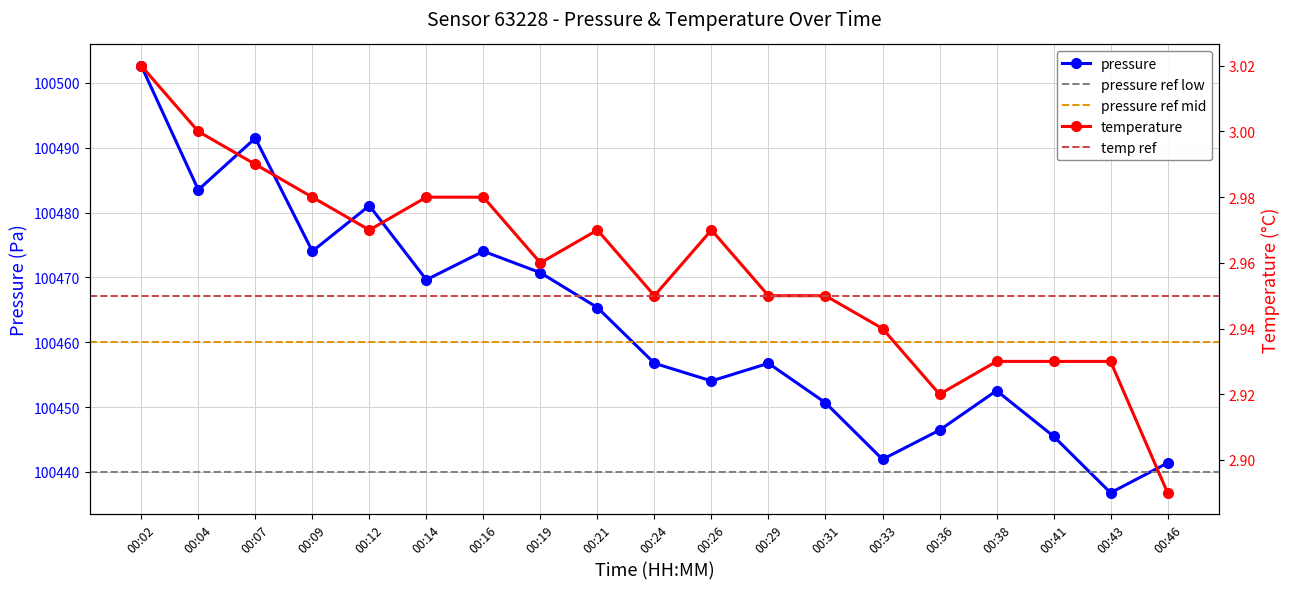

What is the difference between the maximum and minimum values in the pressure series?

65.9